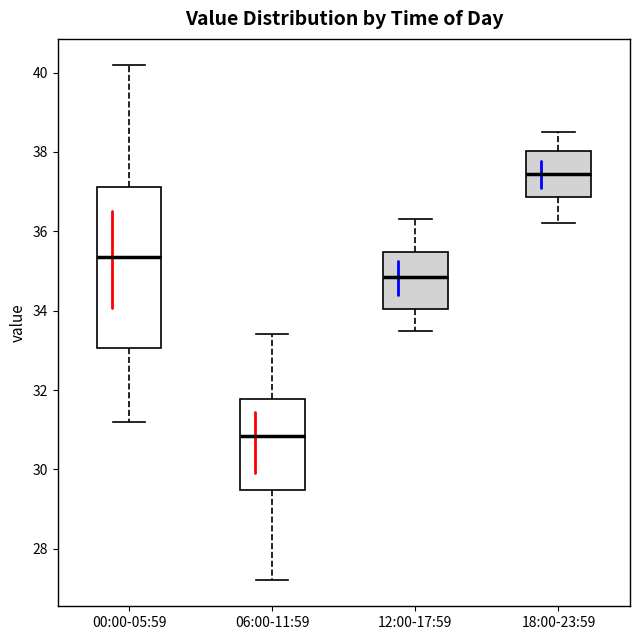

Which box's median line is the lowest?

06:00-11:59